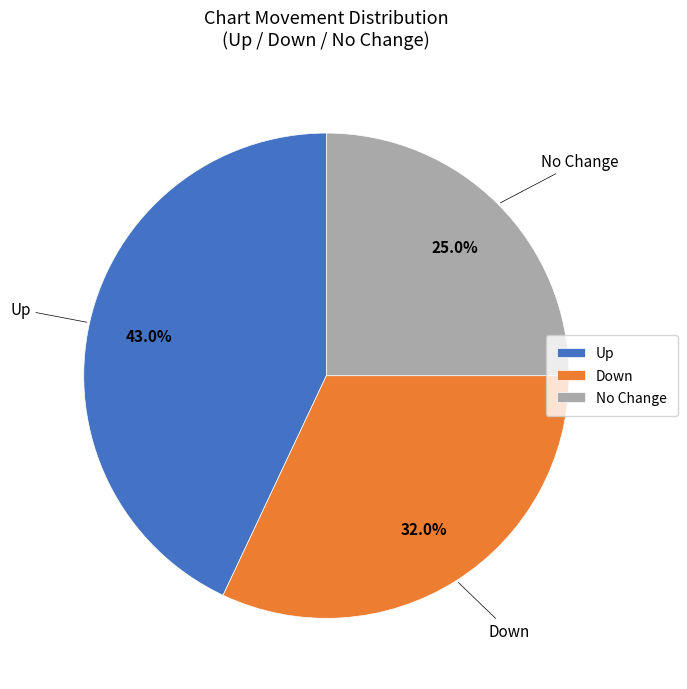

Does any single category account for the majority?

No